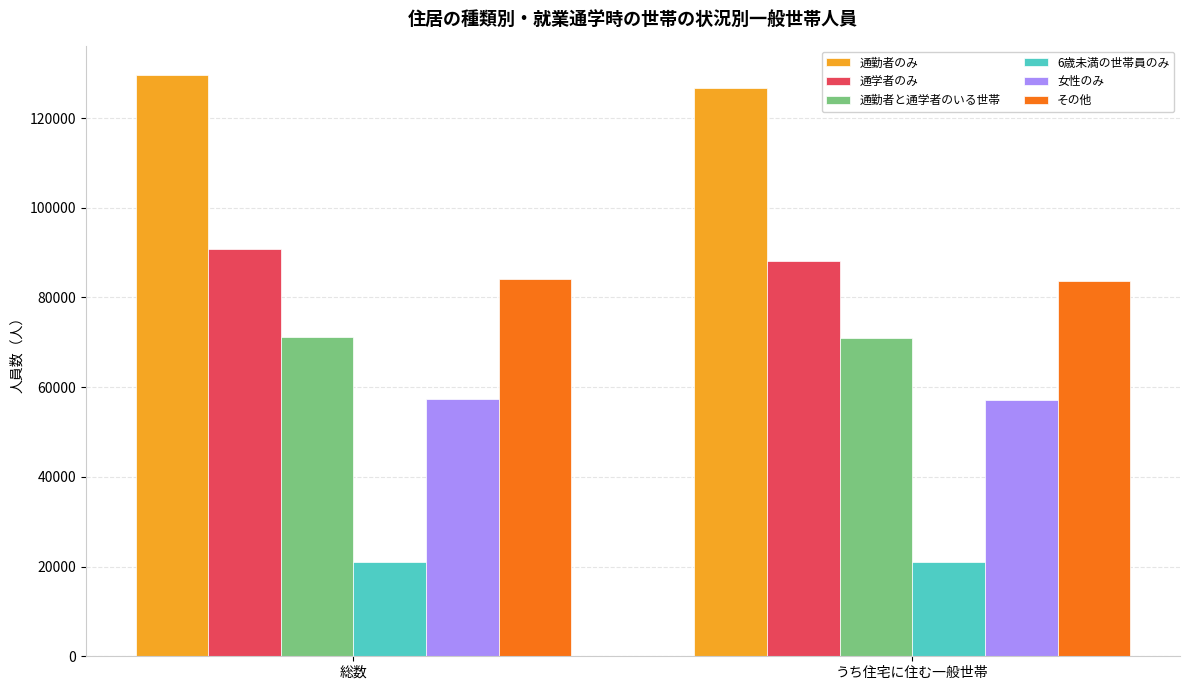

What is the maximum value shown in the chart?

129615